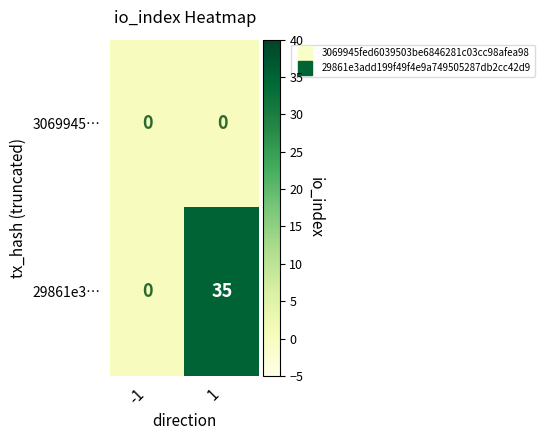

List the series in order of their overall mean, lowest first.

3069945…, 29861e3…